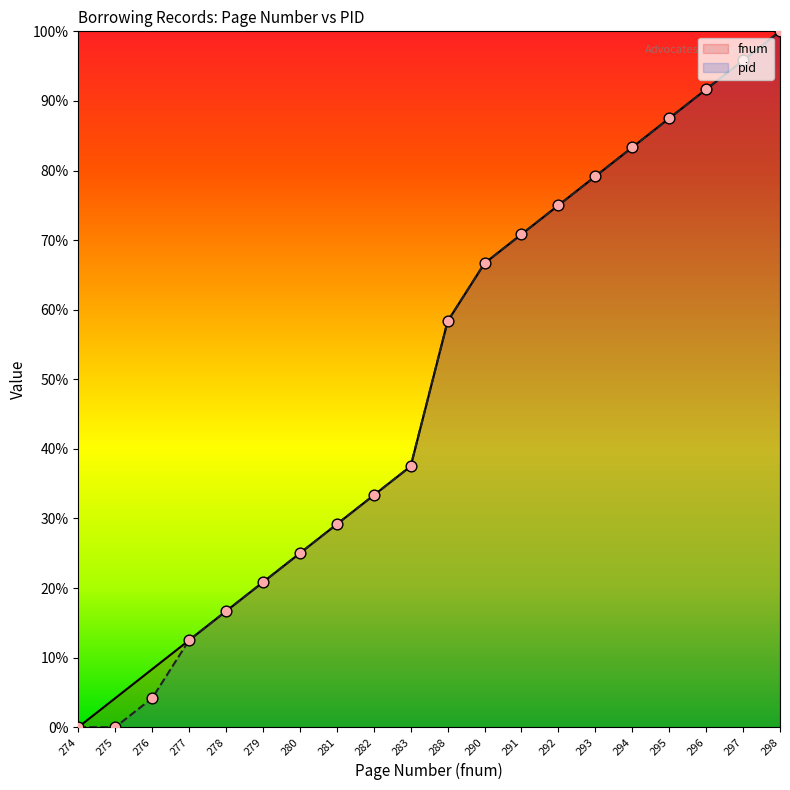

At how many categories does at least one series exceed 61?

9